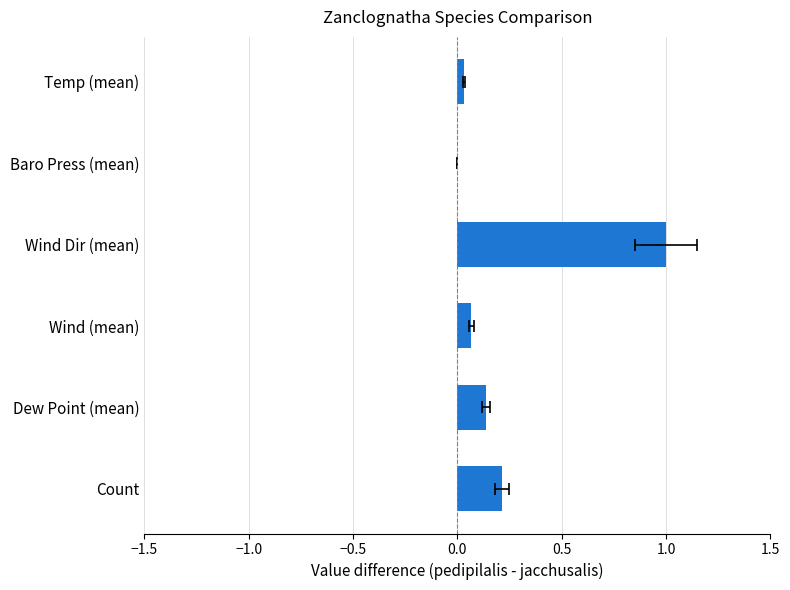

Does the chart contain any negative values?

Yes